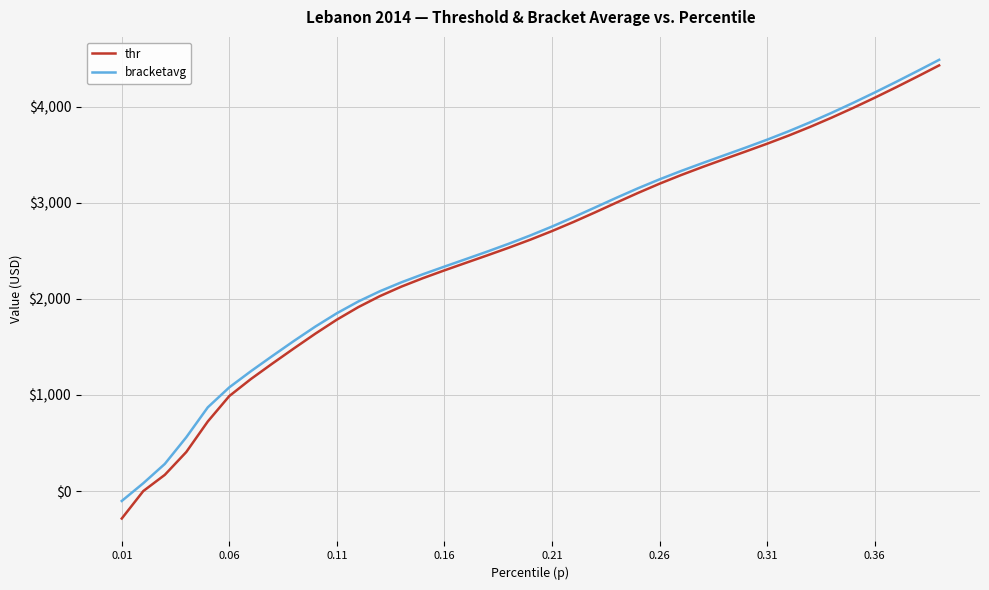

Which series has the largest range (max minus min)?

thr